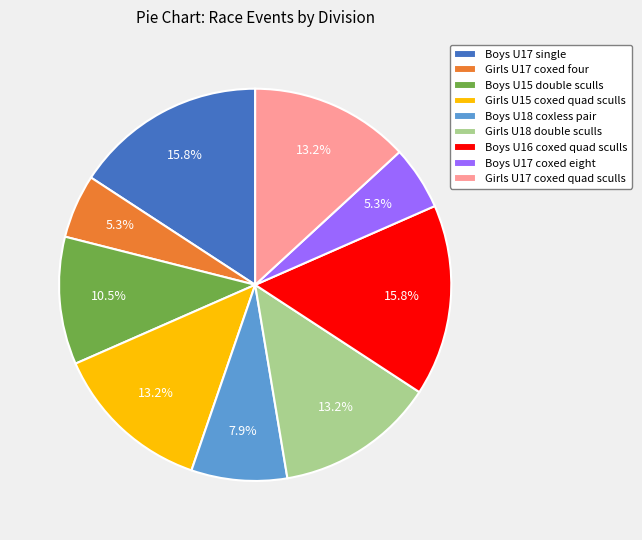

What portion of the pie excludes Girls U15 coxed quad sculls?

86.8%